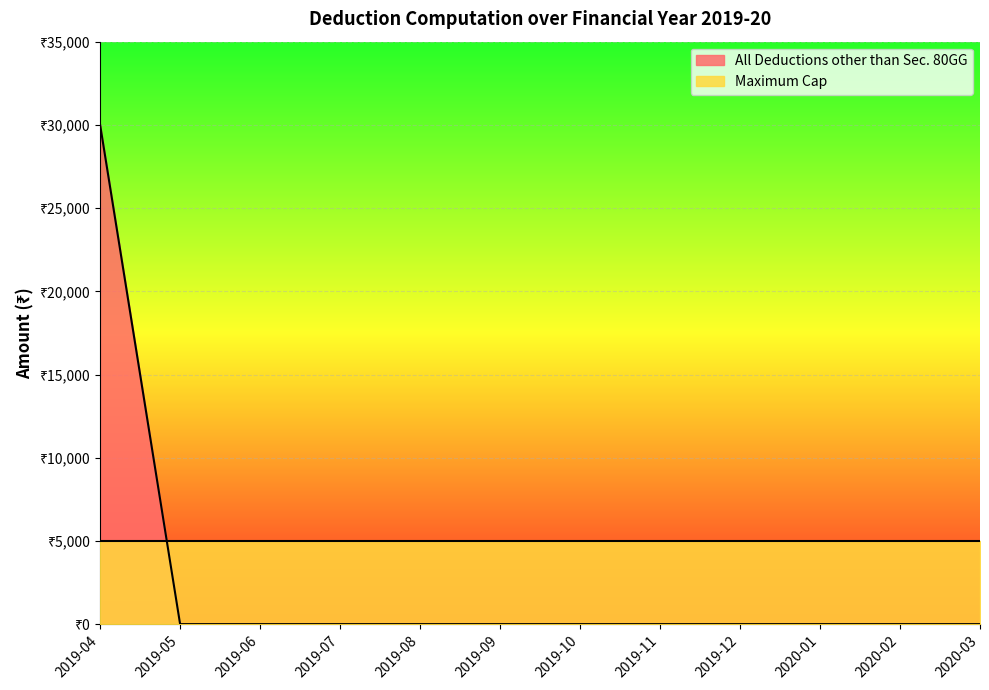

At which label is the value closest to 15000?

2019-04